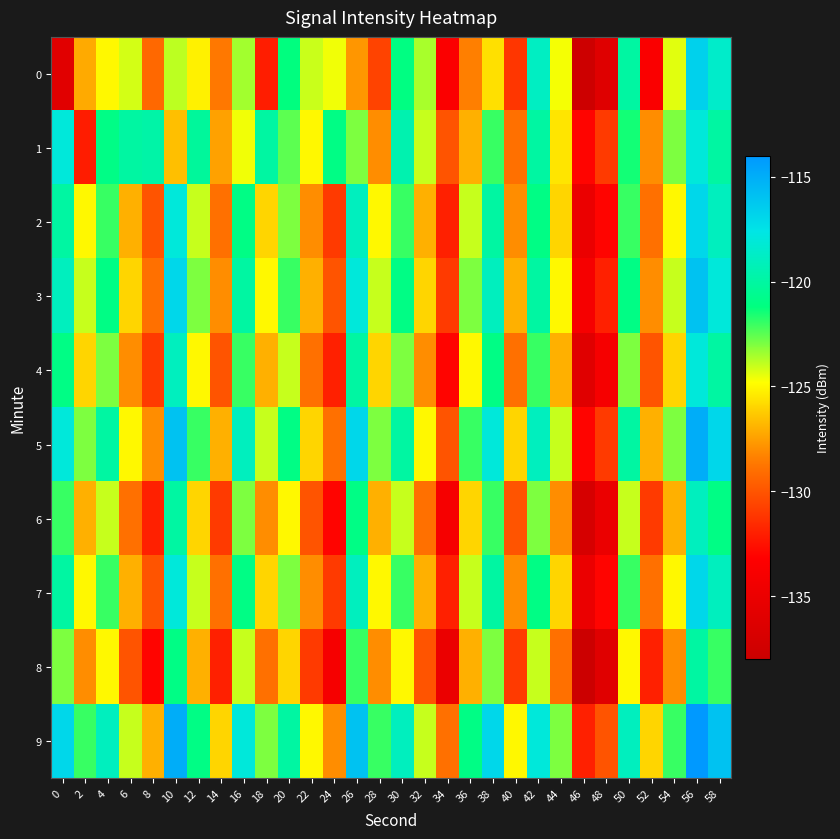

Between 6 and 48, which is larger?

6